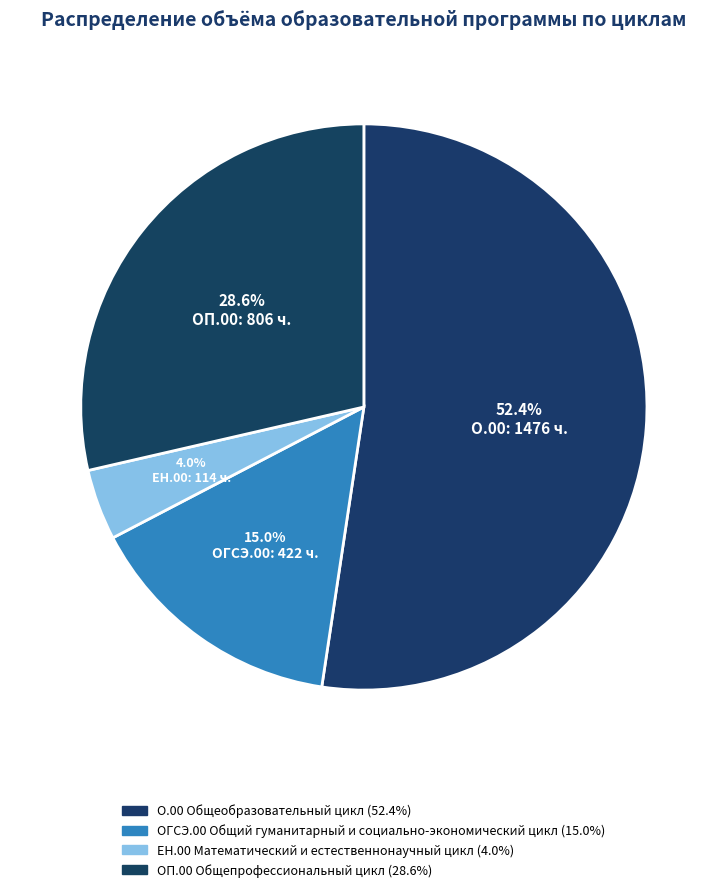

To the nearest percent, what portion does ОГСЭ.00 Общий гуманитарный и социально-экономический цикл represent?

15%